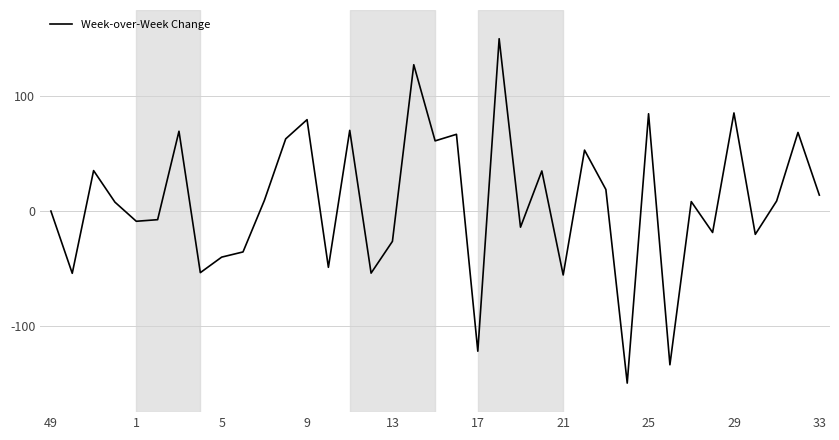

What is the maximum value shown in the chart?

150.0